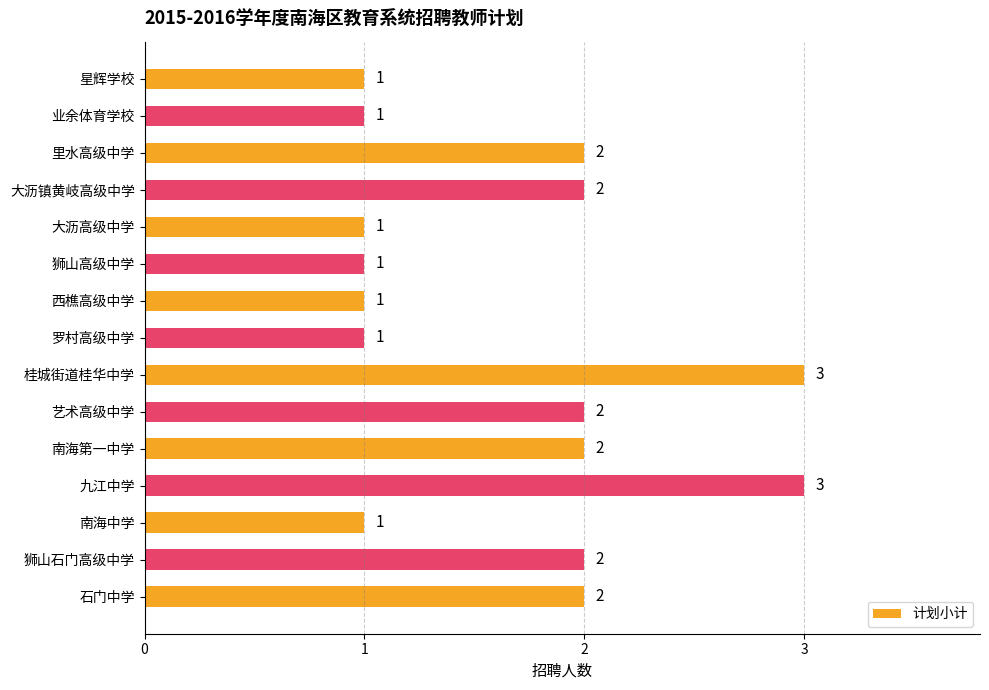

Count the number of categories in the chart.

15